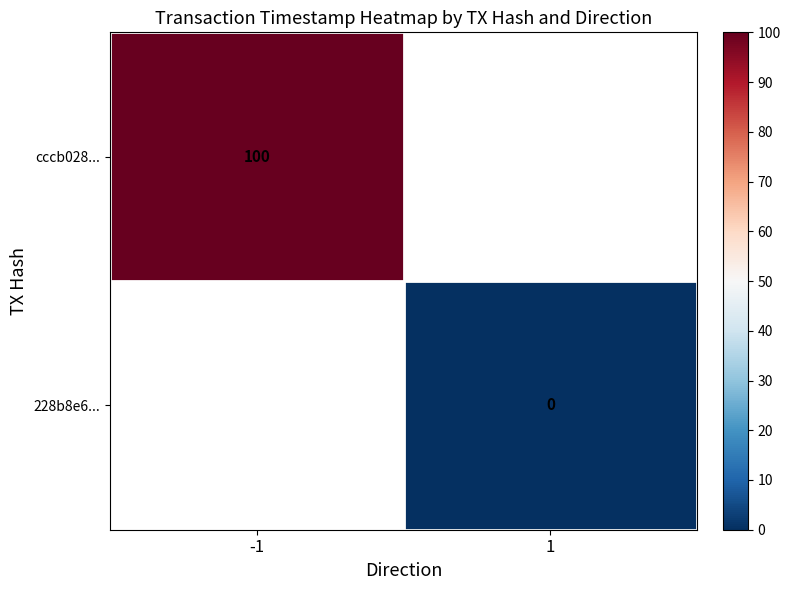

The value of cccb028... at -1 is 100. True or false?

True